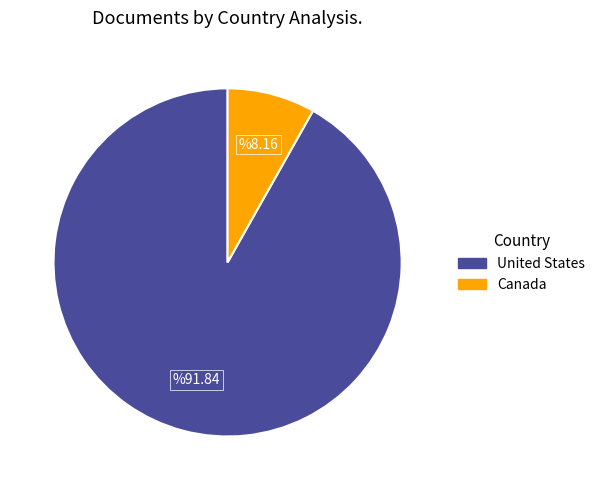

Which has a higher value, Canada or United States?

United States